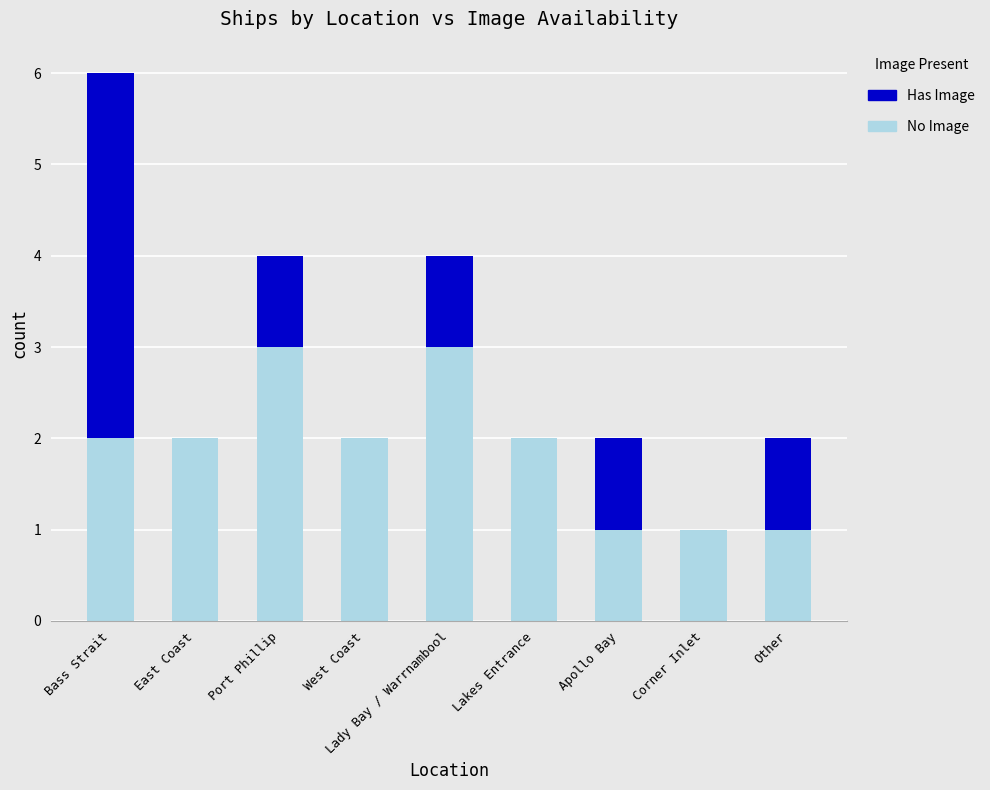

What is the highest value of the No Image series?

3